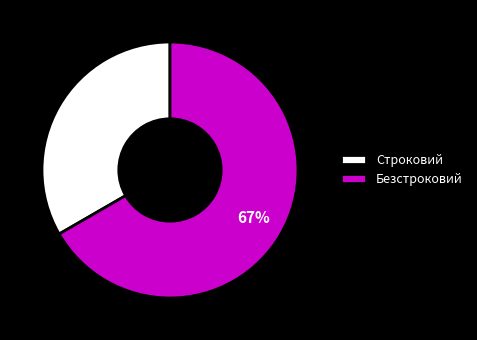

To the nearest percent, what is the combined percentage of Безстроковий and Строковий?

100%